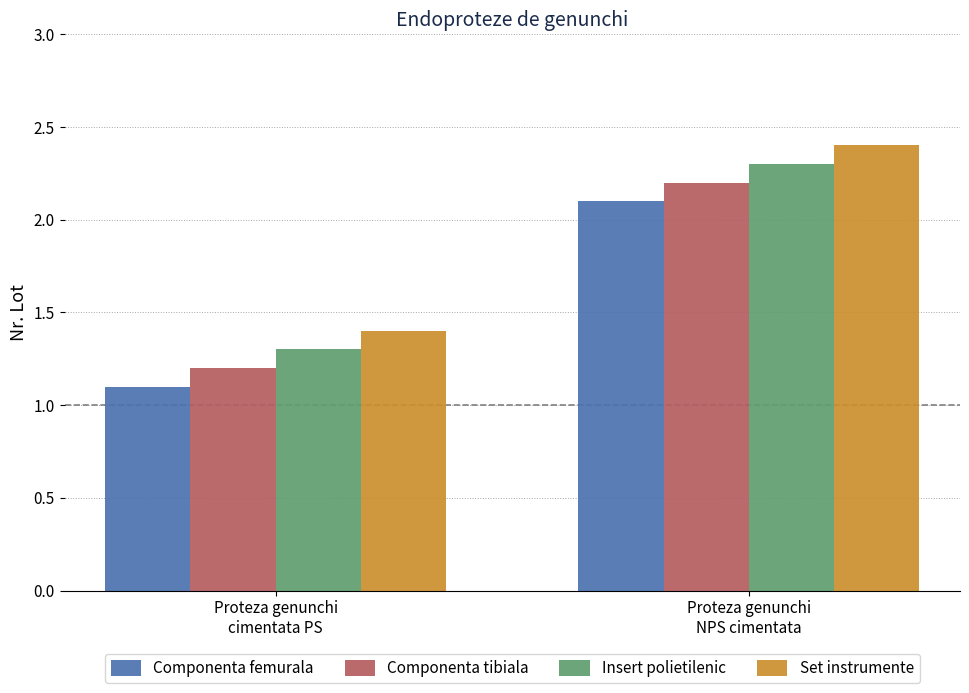

The Insert polietilenic series shows 2.1 at Proteza genunchi
cimentata PS. True or false?

False